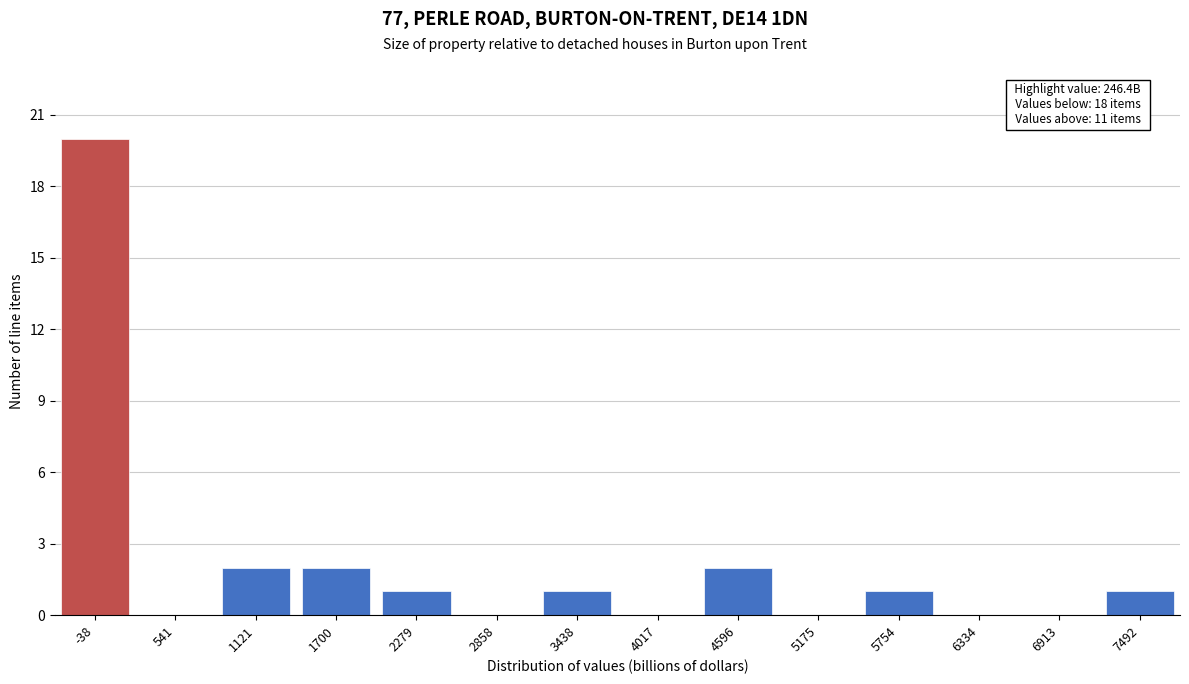

Reading left to right, transcribe all the data shown in this chart.

-38=20	541=0	1121=2	1700=2	2279=1	2858=0	3438=1	4017=0	4596=2	5175=0	5754=1	6334=0	6913=0	7492=1